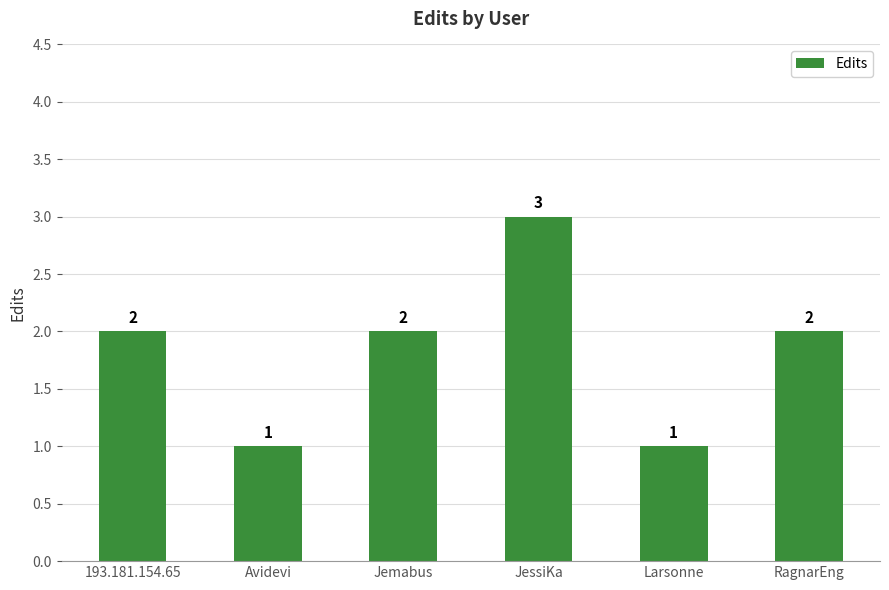

What is the sum of the values at JessiKa and 193.181.154.65?

5